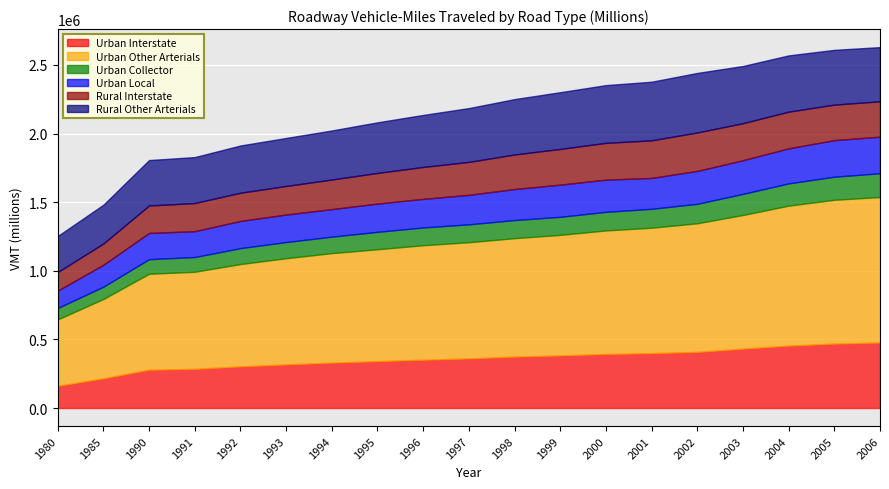

True or false: Urban Collector has more than 2 interior local peaks.

False